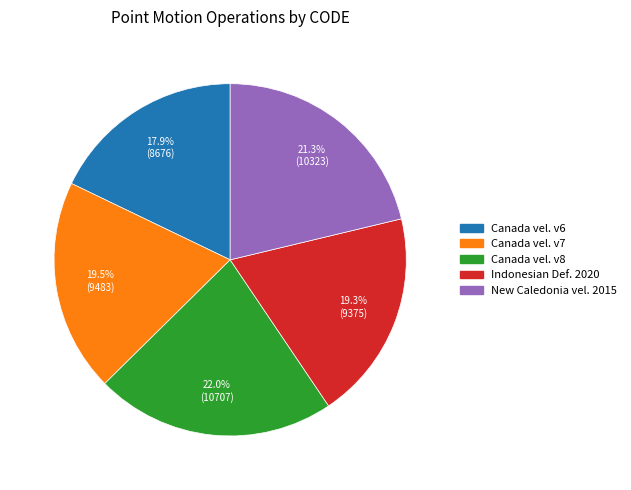

How many slices are in this pie chart?

5